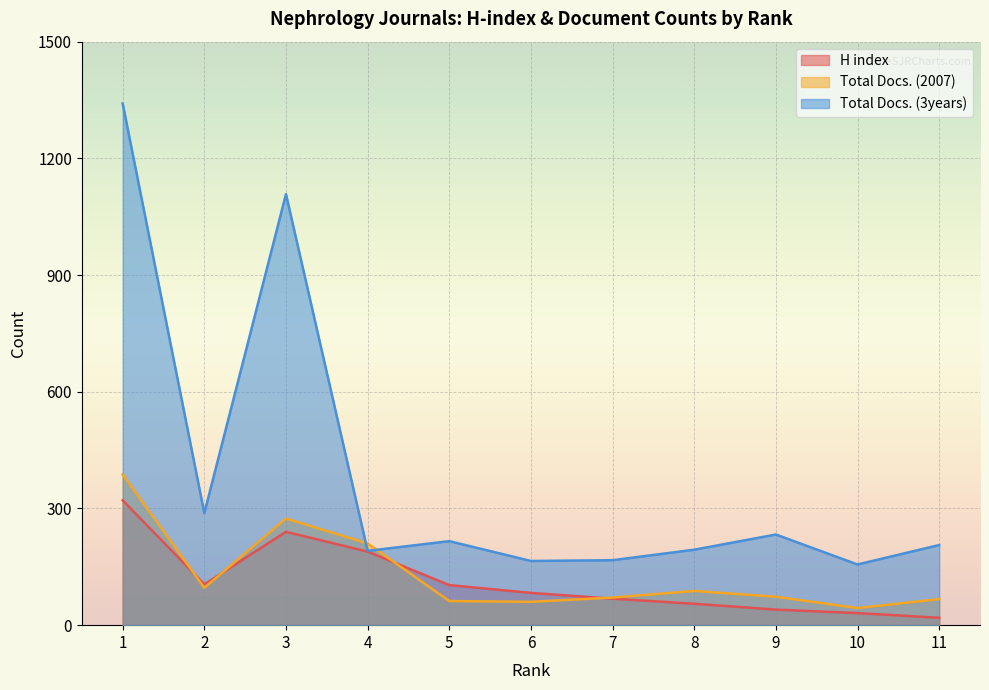

Reading left to right, list all the values displayed in this chart.

H index: 1=321	2=105	3=240	4=189	5=103	6=83	7=68	8=55	9=40	10=31	11=19
Total Docs. (2007): 1=387	2=96	3=274	4=210	5=62	6=60	7=71	8=88	9=73	10=44	11=67
Total Docs. (3years): 1=1341	2=288	3=1108	4=191	5=216	6=165	7=167	8=194	9=233	10=156	11=206